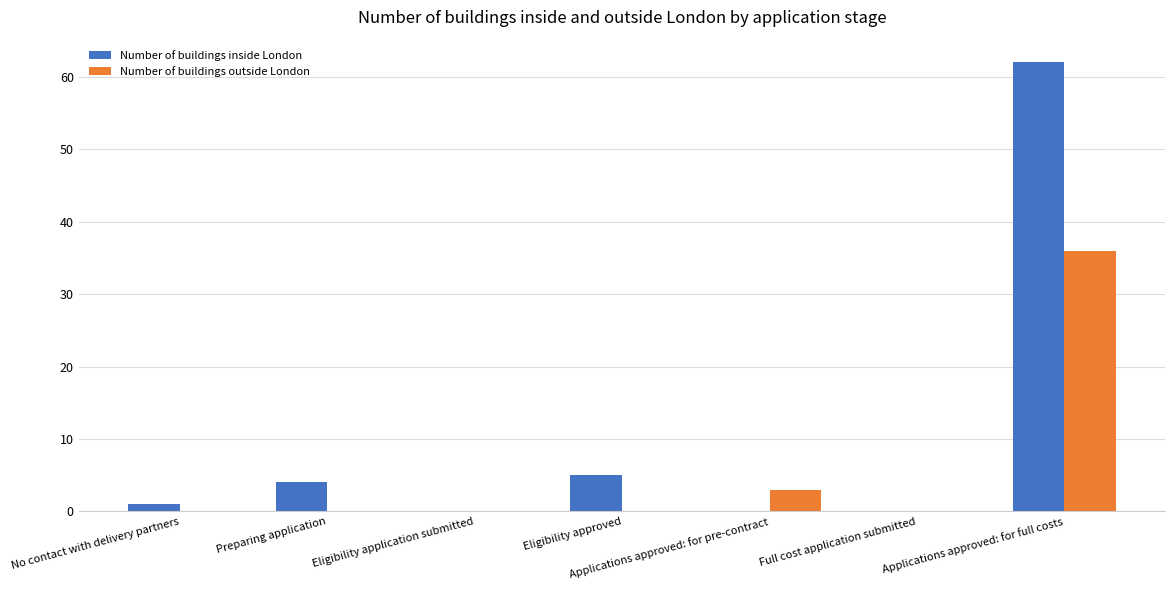

Count the number of data series in this chart.

2